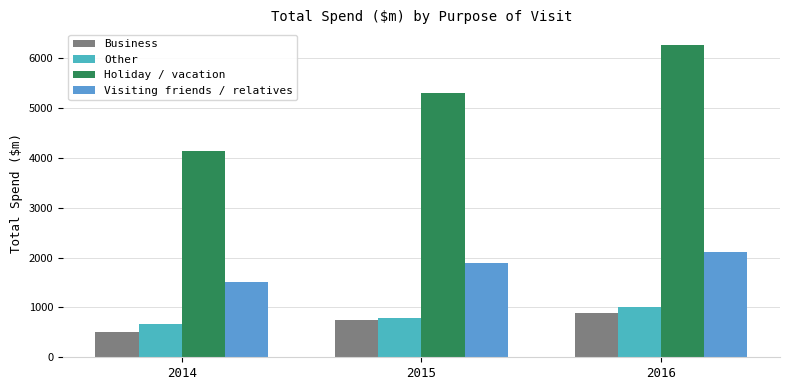

Which label corresponds to the smallest value in the chart?

2014